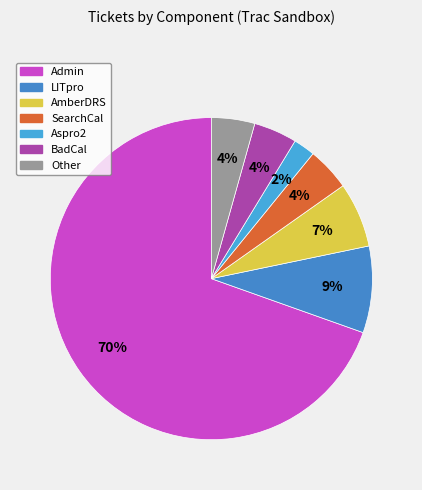

What percentage is NOT represented by Aspro2?

97.8%